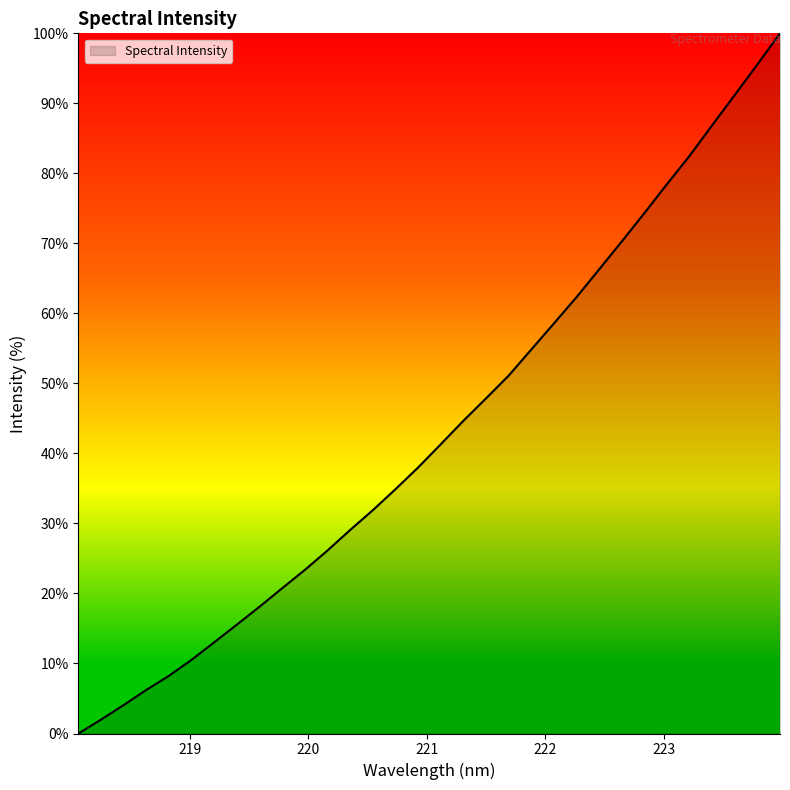

What is the maximum value shown in the chart?

100.0